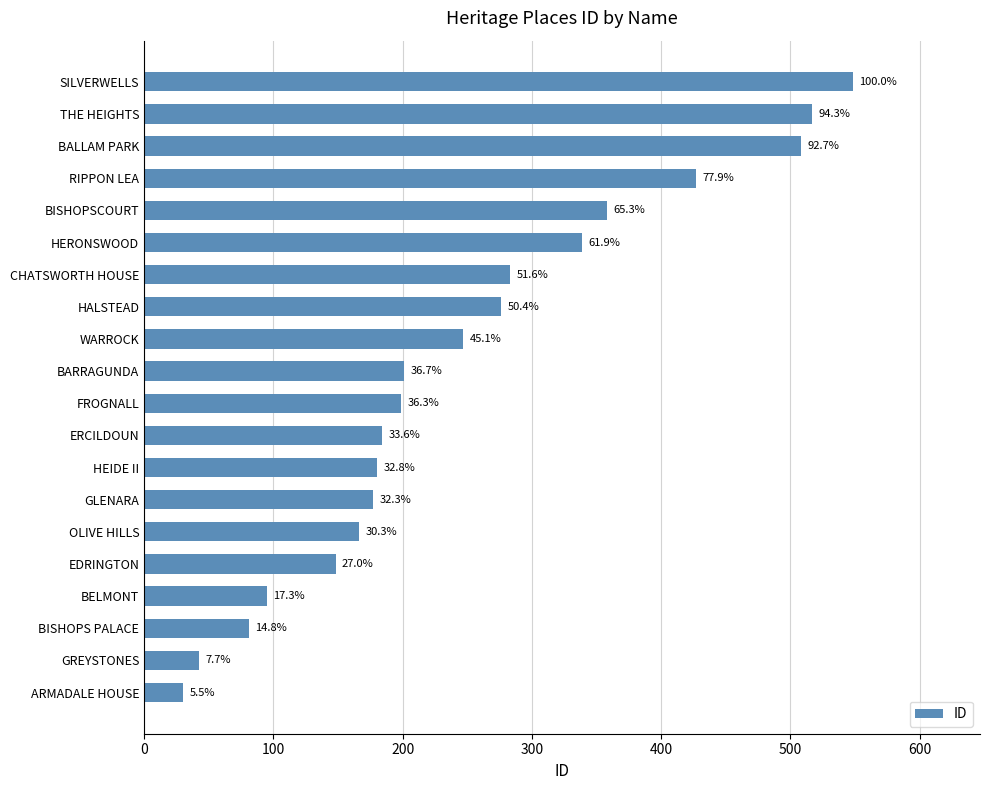

Are the bars horizontal?

Yes